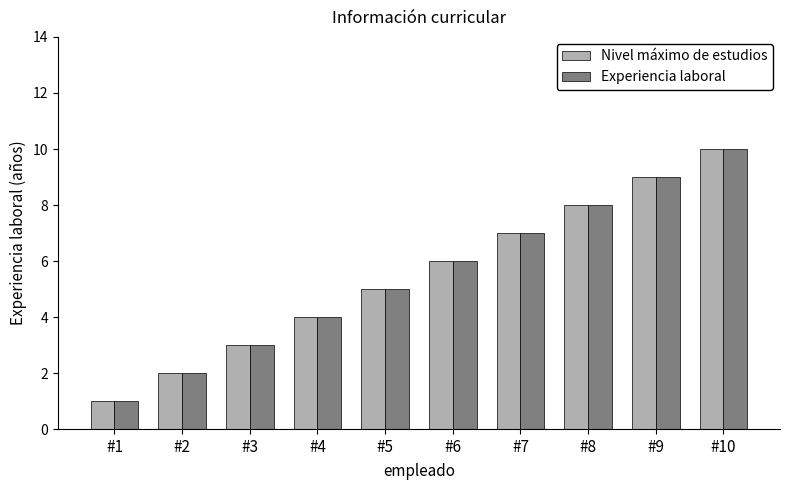

What are all the series names shown in the legend?

Nivel máximo de estudios, Experiencia laboral